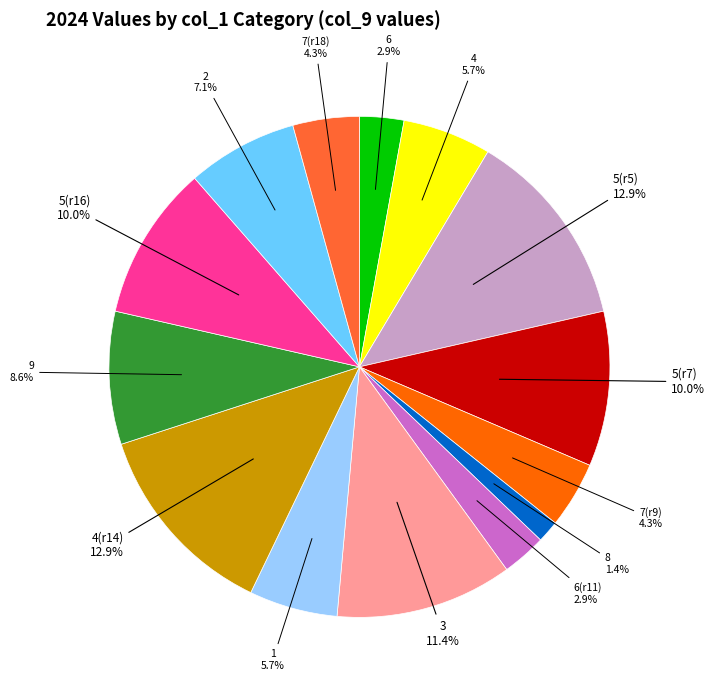

Which slice is the smallest?

8